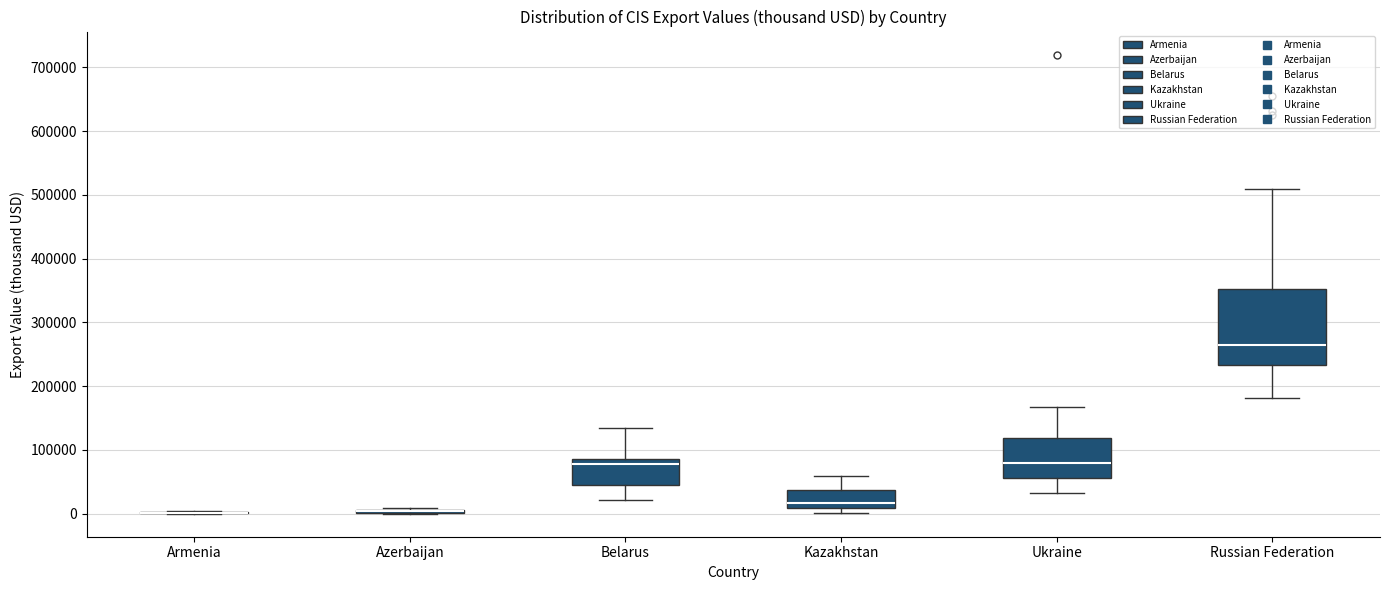

Reading left to right, read every box against the y-axis: the position of its median line, the range the box covers, and the ends of its whiskers. The values are not printed on the chart, so give them approximately, as read against the axis.

Armenia: box collapsed to a line at 0, whiskers 0 to 0
Azerbaijan: box collapsed to a line at 0, whiskers 0 to 10000
Belarus: median 80000, box 50000 to 90000, whiskers 20000 to 130000
Kazakhstan: median 20000, box 10000 to 40000, whiskers 0 to 60000
Ukraine: median 80000, box 60000 to 120000, whiskers 30000 to 170000
Russian Federation: median 270000, box 230000 to 350000, whiskers 180000 to 510000